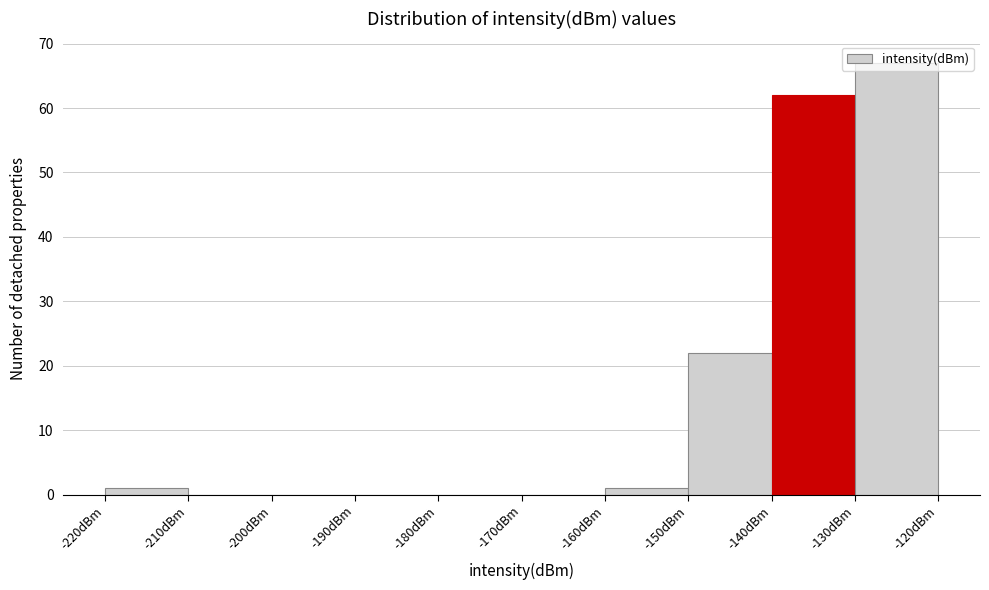

How tall is the bar that spans -160 to -150 on the x-axis? The values are not printed on the chart, so give them approximately, as read against the axis.

1